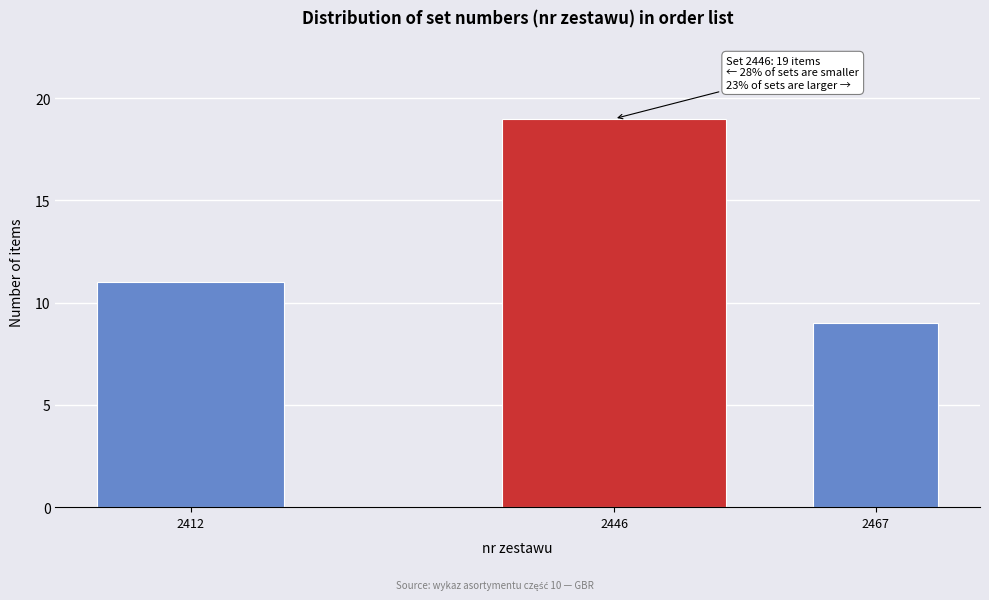

Reading left to right, list all the values displayed in this chart.

2412=11	2446=19	2467=9